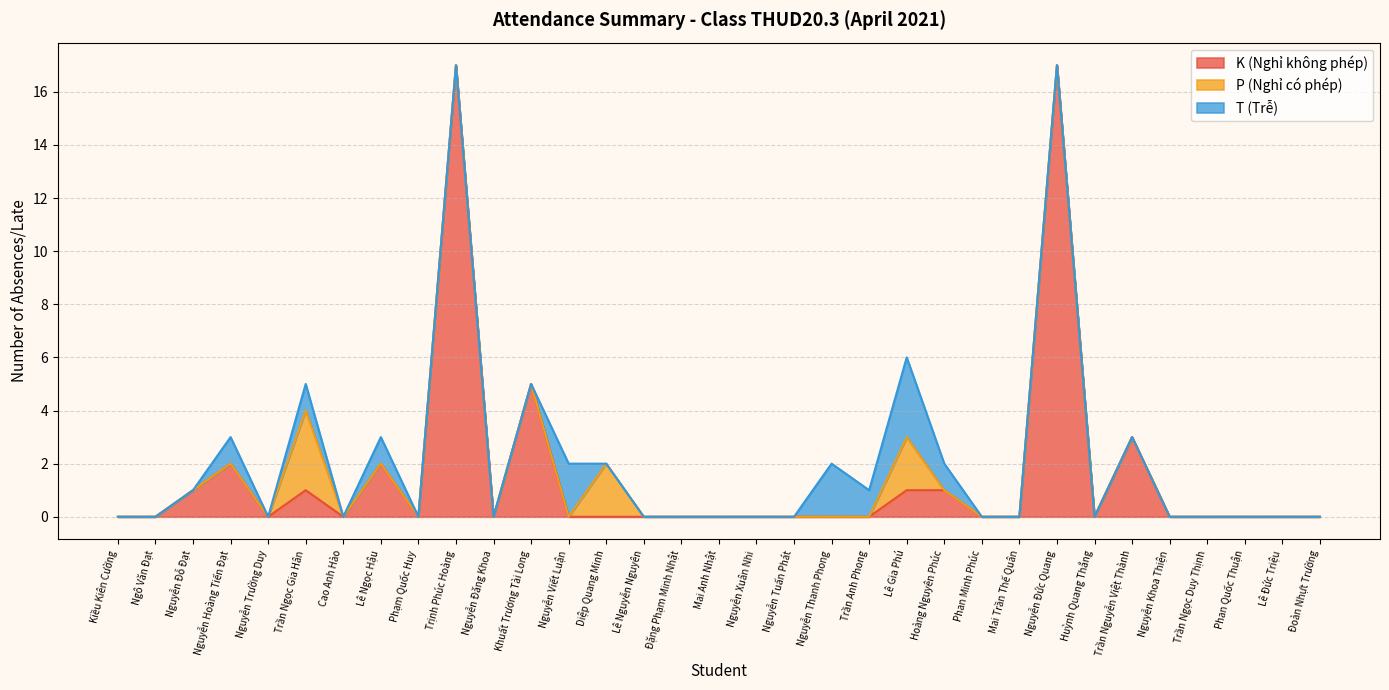

What is the total value across all series at Trần Nguyễn Việt Thành?

3